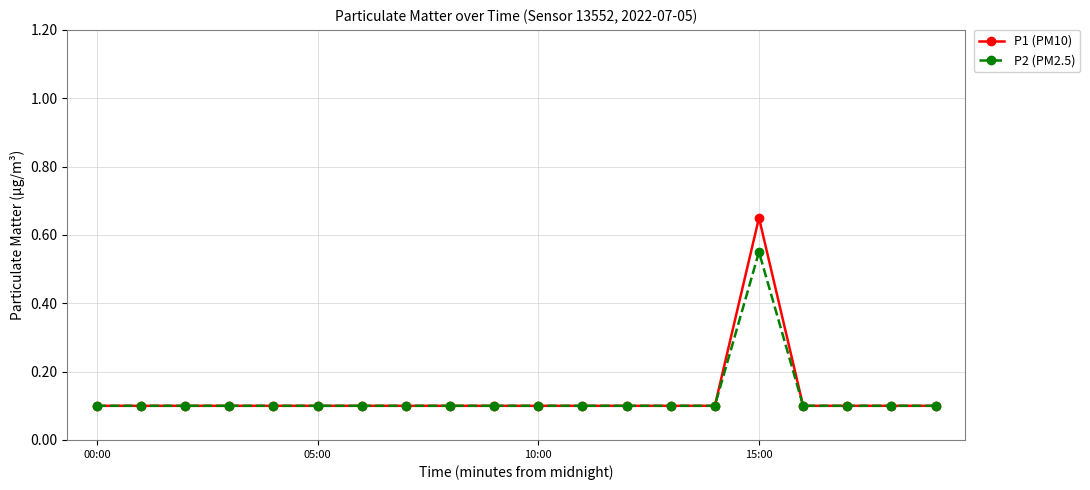

Is this an area chart (filled region under the line)?

No